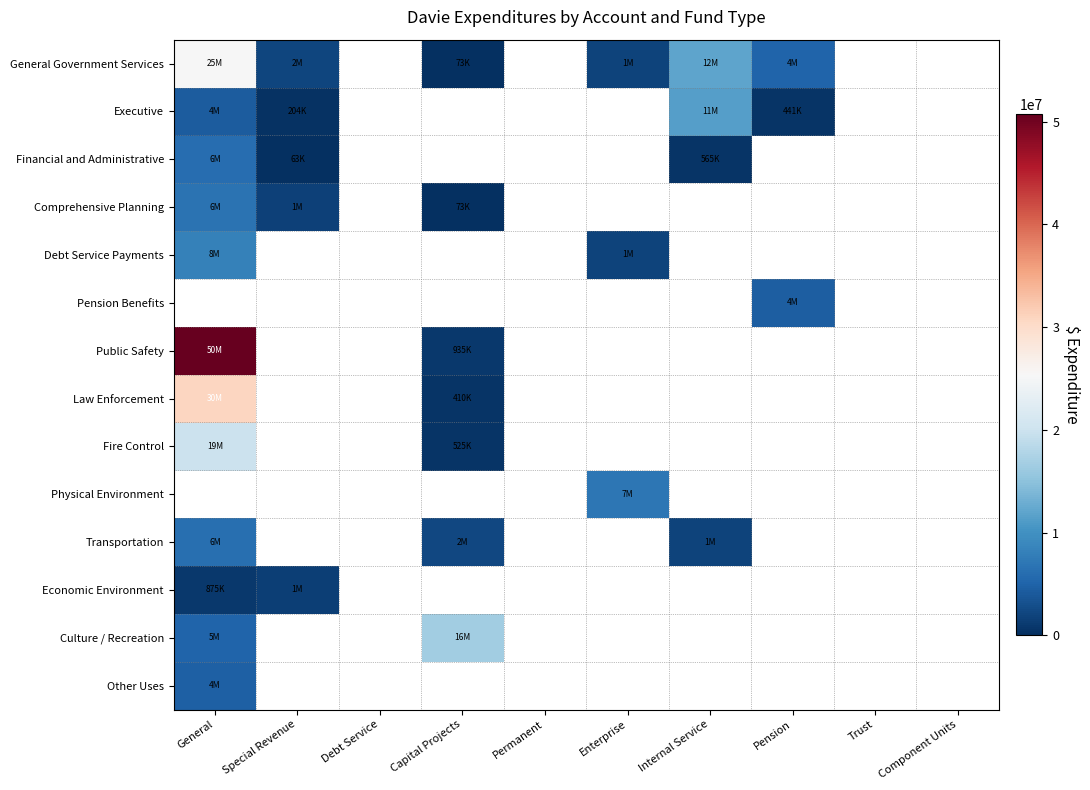

What is the minimum value shown in the chart?

63514.0